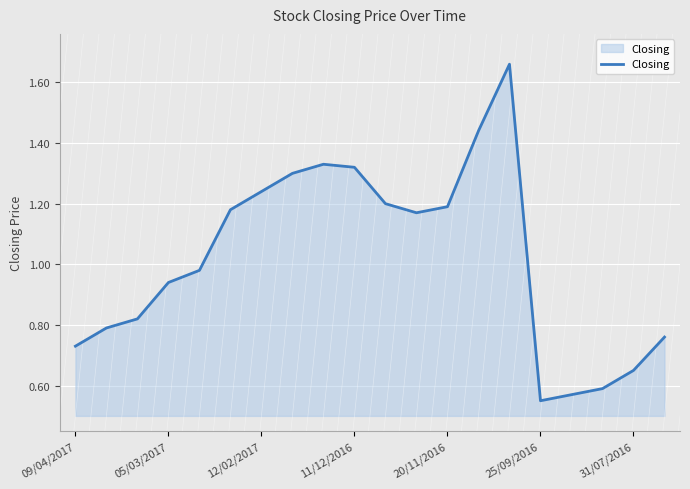

How many lines are shown in the chart?

1